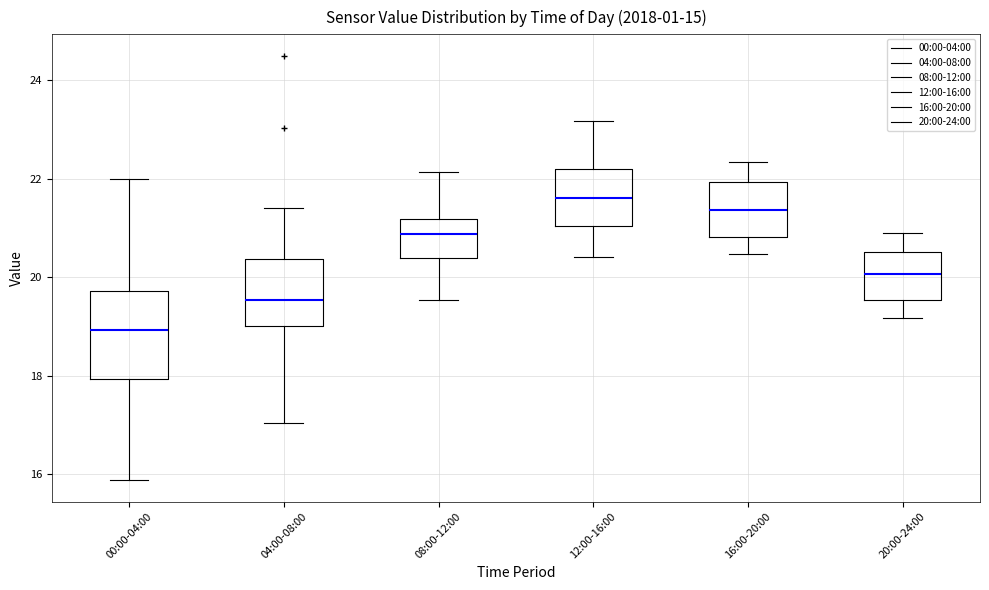

Reading left to right, transcribe this box plot: for each box, give where its median line is, the range the box spans, and where its two whiskers end, as read against the y-axis. The values are not printed on the chart, so give them approximately, as read against the axis.

00:00-04:00: median 19.0, box 18.0 to 19.8, whiskers 15.8 to 22.0
04:00-08:00: median 19.6, box 19.0 to 20.4, whiskers 17.0 to 21.4
08:00-12:00: median 20.8, box 20.4 to 21.2, whiskers 19.6 to 22.2
12:00-16:00: median 21.6, box 21.0 to 22.2, whiskers 20.4 to 23.2
16:00-20:00: median 21.4, box 20.8 to 22.0, whiskers 20.4 to 22.4
20:00-24:00: median 20.0, box 19.6 to 20.6, whiskers 19.2 to 21.0